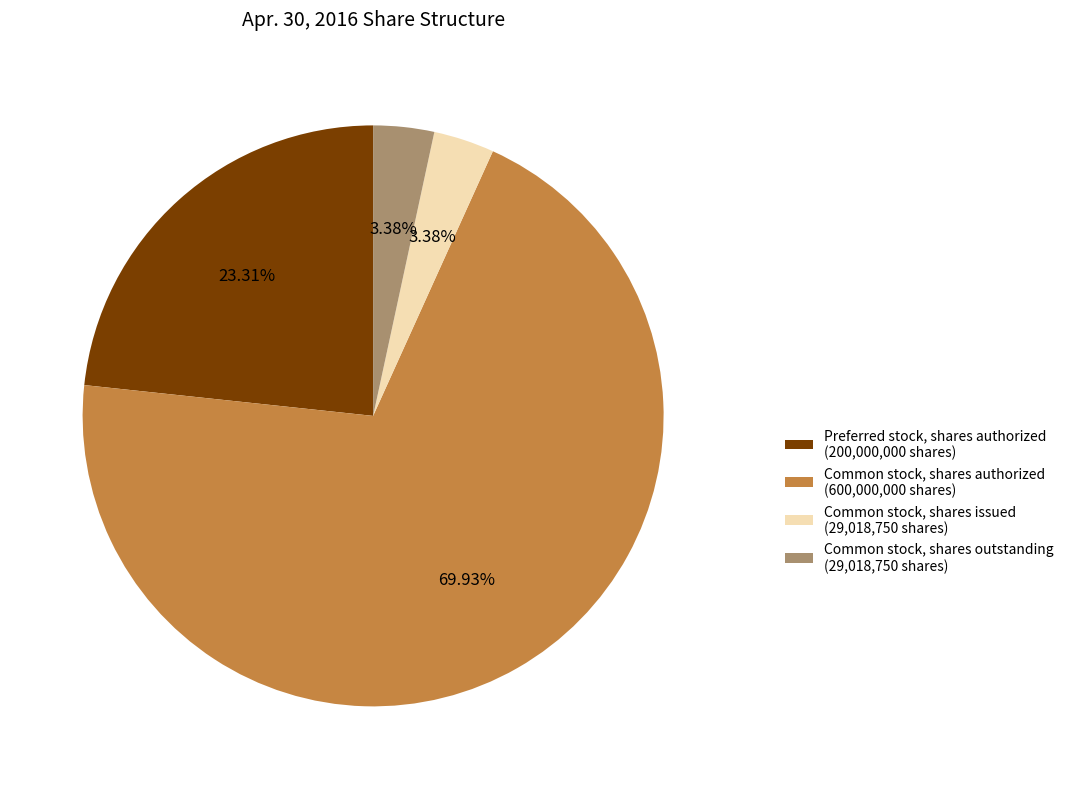

Approximately how many times larger is the value at Common stock, shares outstanding compared to Common stock, shares issued?

1.0